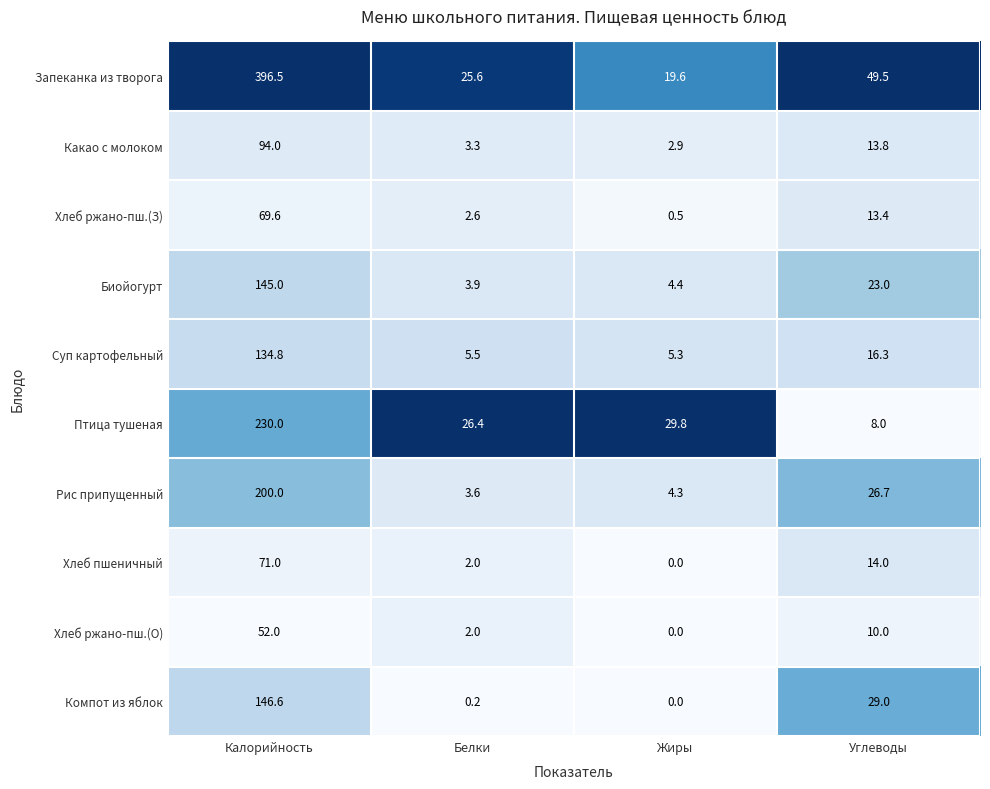

Where is Биойогурт nearest to the value 74?

Углеводы